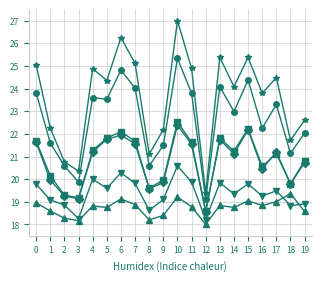

What is the total value across all series at 1?

121.6